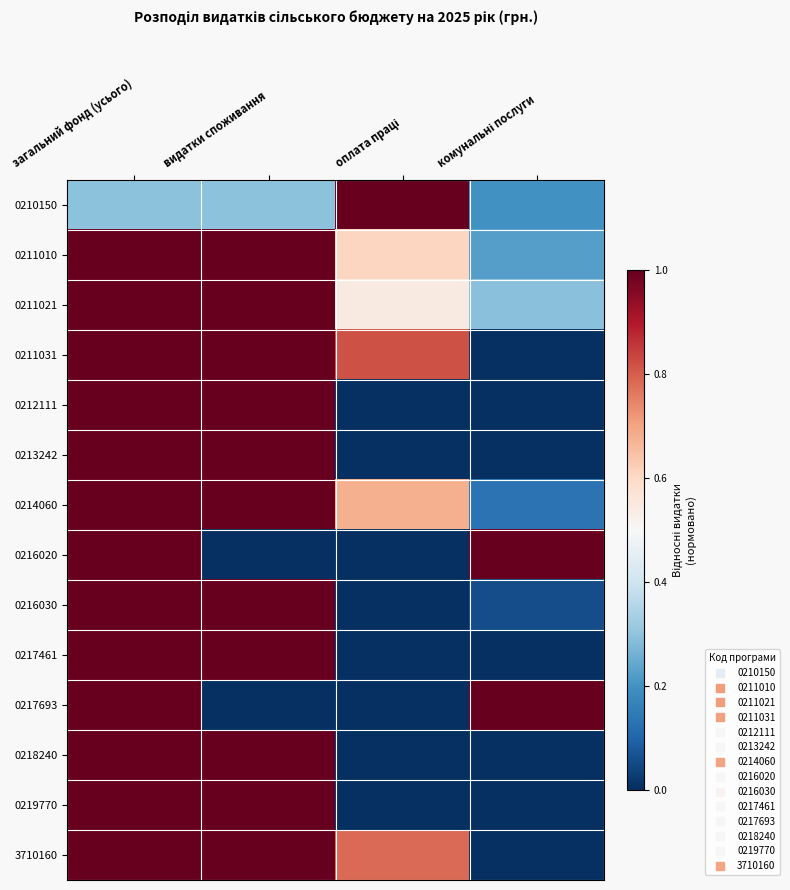

Reading left to right, extract all data points from this chart.

0210150: загальний фонд (усього)=0.3	видатки споживання=0.3	оплата праці=1.0	комунальні послуги=0.2
0211010: загальний фонд (усього)=1.0	видатки споживання=1.0	оплата праці=0.6	комунальні послуги=0.2
0211021: загальний фонд (усього)=1.0	видатки споживання=1.0	оплата праці=0.5	комунальні послуги=0.3
0211031: загальний фонд (усього)=1.0	видатки споживання=1.0	оплата праці=0.8	комунальні послуги=0.0
0212111: загальний фонд (усього)=1.0	видатки споживання=1.0	оплата праці=0.0	комунальні послуги=0.0
0213242: загальний фонд (усього)=1.0	видатки споживання=1.0	оплата праці=0.0	комунальні послуги=0.0
0214060: загальний фонд (усього)=1.0	видатки споживання=1.0	оплата праці=0.7	комунальні послуги=0.1
0216020: загальний фонд (усього)=1.0	видатки споживання=0.0	оплата праці=0.0	комунальні послуги=1.0
0216030: загальний фонд (усього)=1.0	видатки споживання=1.0	оплата праці=0.0	комунальні послуги=0.1
0217461: загальний фонд (усього)=1.0	видатки споживання=1.0	оплата праці=0.0	комунальні послуги=0.0
0217693: загальний фонд (усього)=1.0	видатки споживання=0.0	оплата праці=0.0	комунальні послуги=1.0
0218240: загальний фонд (усього)=1.0	видатки споживання=1.0	оплата праці=0.0	комунальні послуги=0.0
0219770: загальний фонд (усього)=1.0	видатки споживання=1.0	оплата праці=0.0	комунальні послуги=0.0
3710160: загальний фонд (усього)=1.0	видатки споживання=1.0	оплата праці=0.8	комунальні послуги=0.0